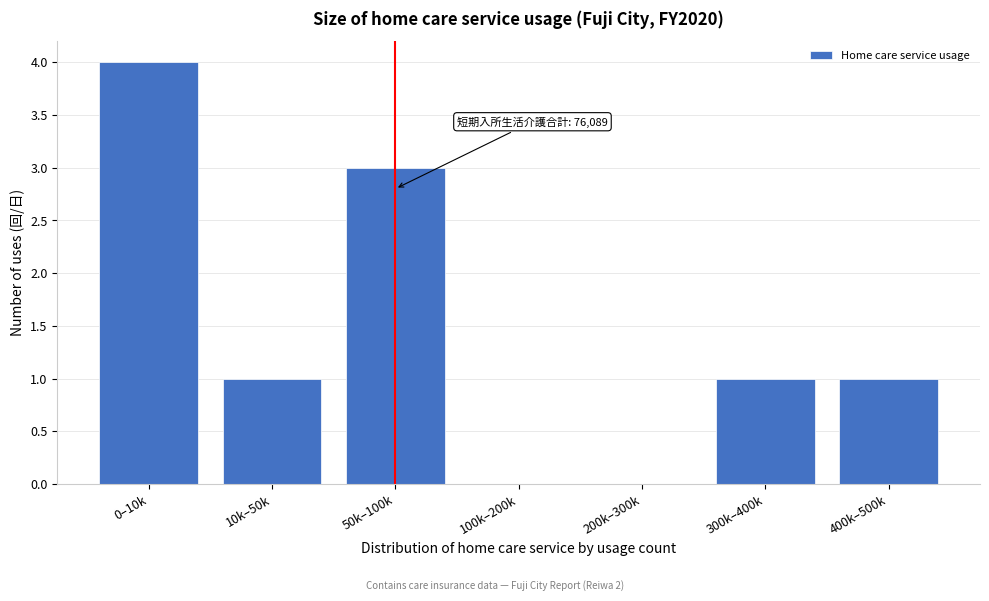

Reading left to right, extract all data points from this chart.

0–10k=4	10k–50k=1	50k–100k=3	100k–200k=0	200k–300k=0	300k–400k=1	400k–500k=1